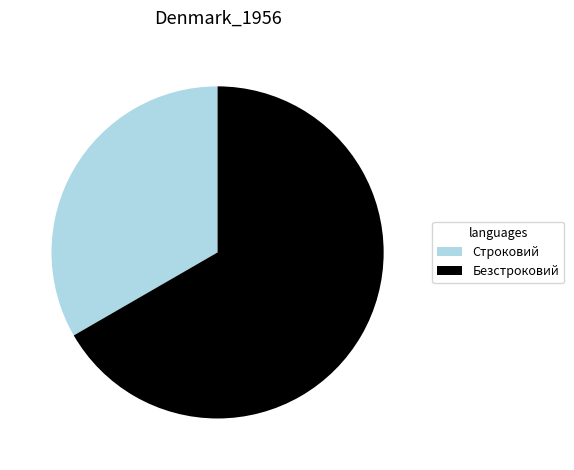

Approximately how many times larger is the value at Безстроковий compared to Строковий?

2.0